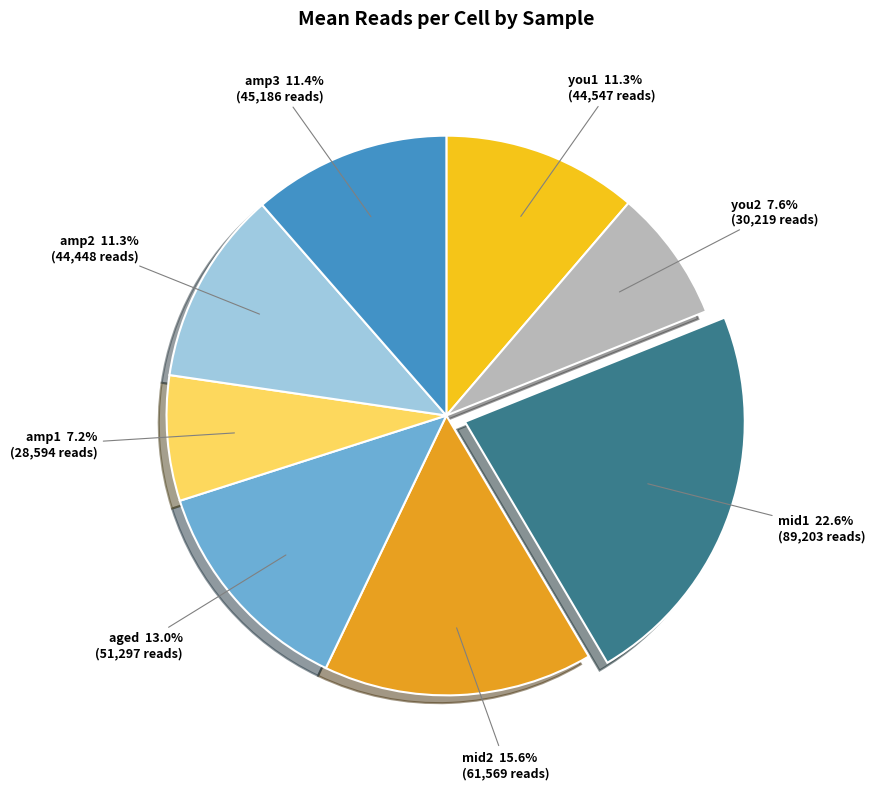

Is the sum of you2 and mid1 greater than half?

No